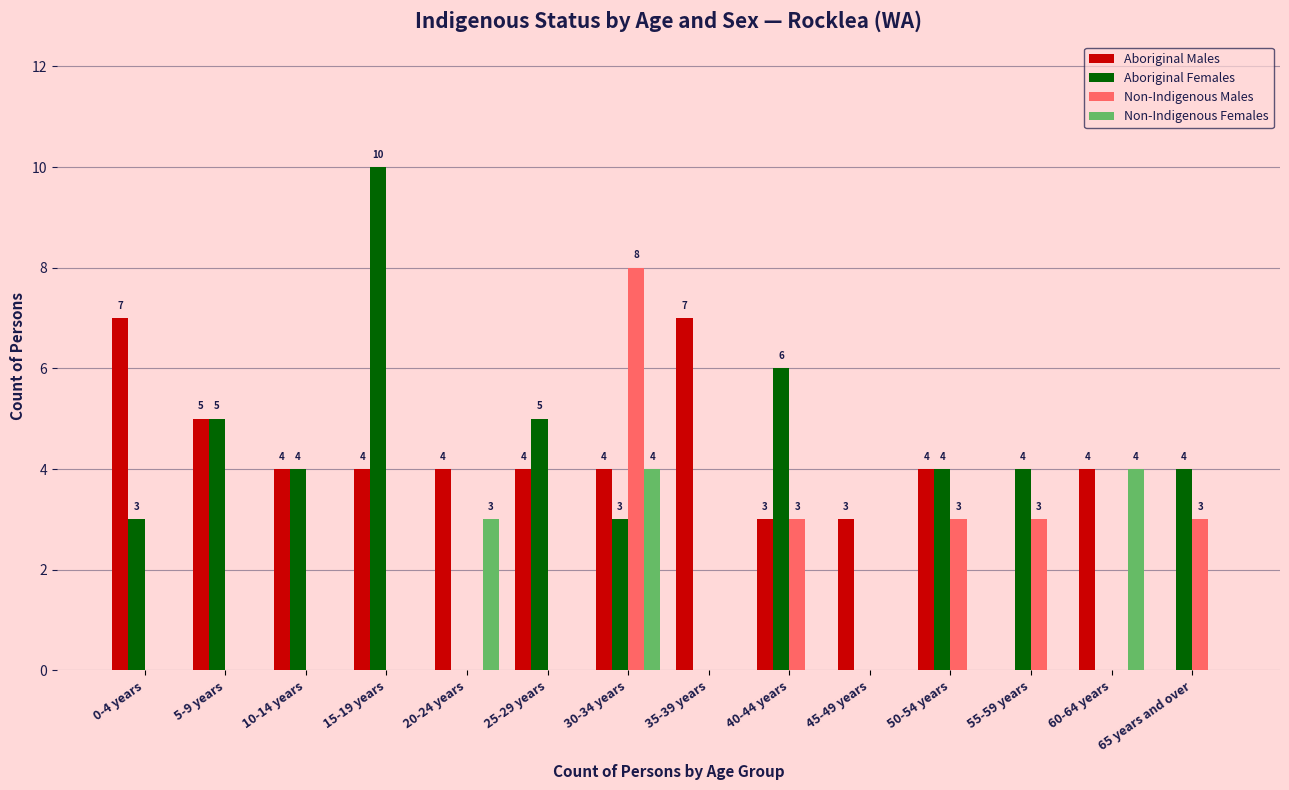

What is the sum of the Aboriginal Males values at 50-54 years and 30-34 years?

8